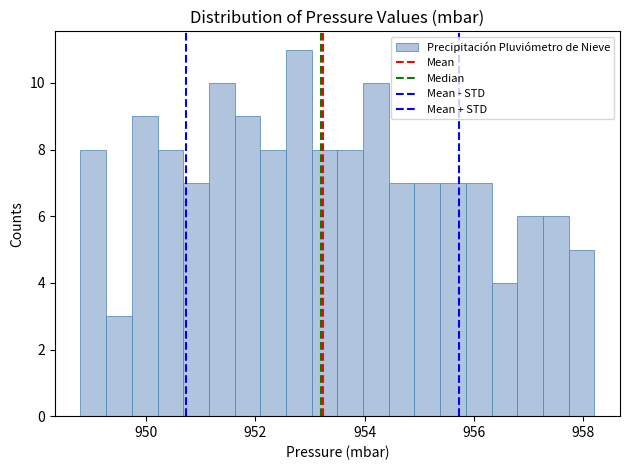

Around what value on the x-axis is the tallest bar? Give the approximate position of its centre, as read against the axis.

952.8